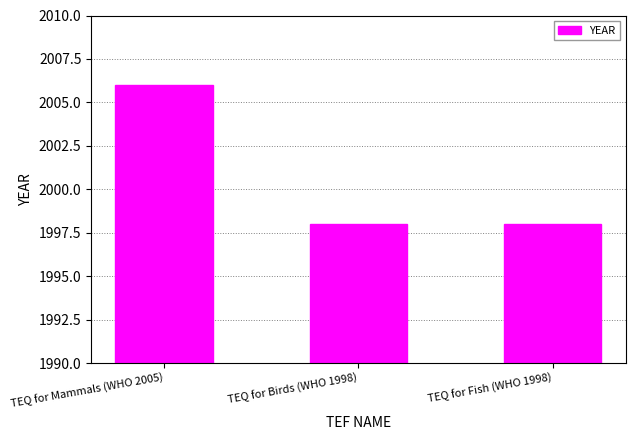

How many data points does each series have?

3